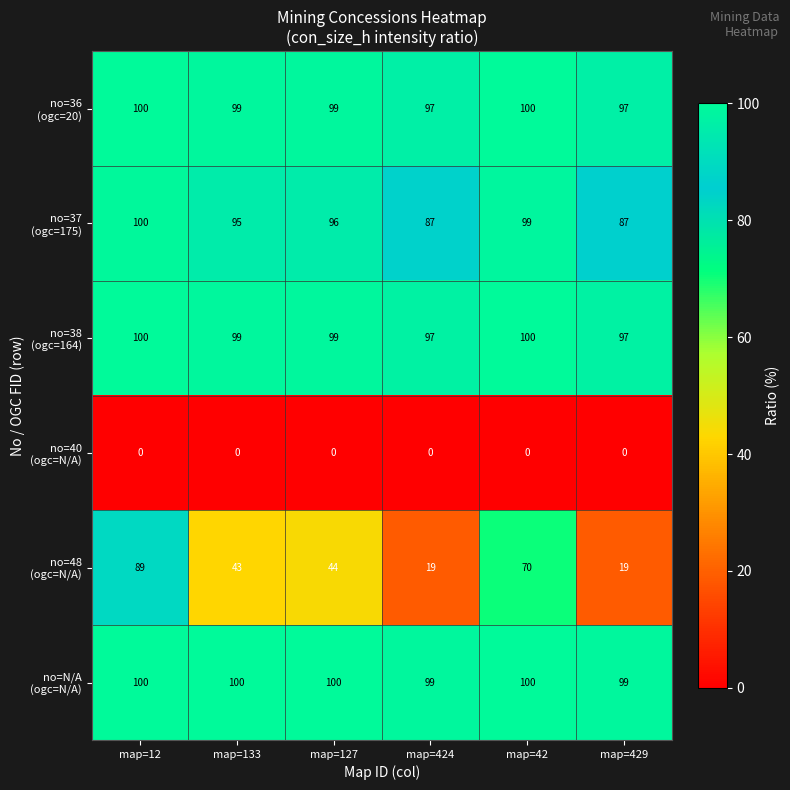

At which category is the sum across all series the highest?

map=12